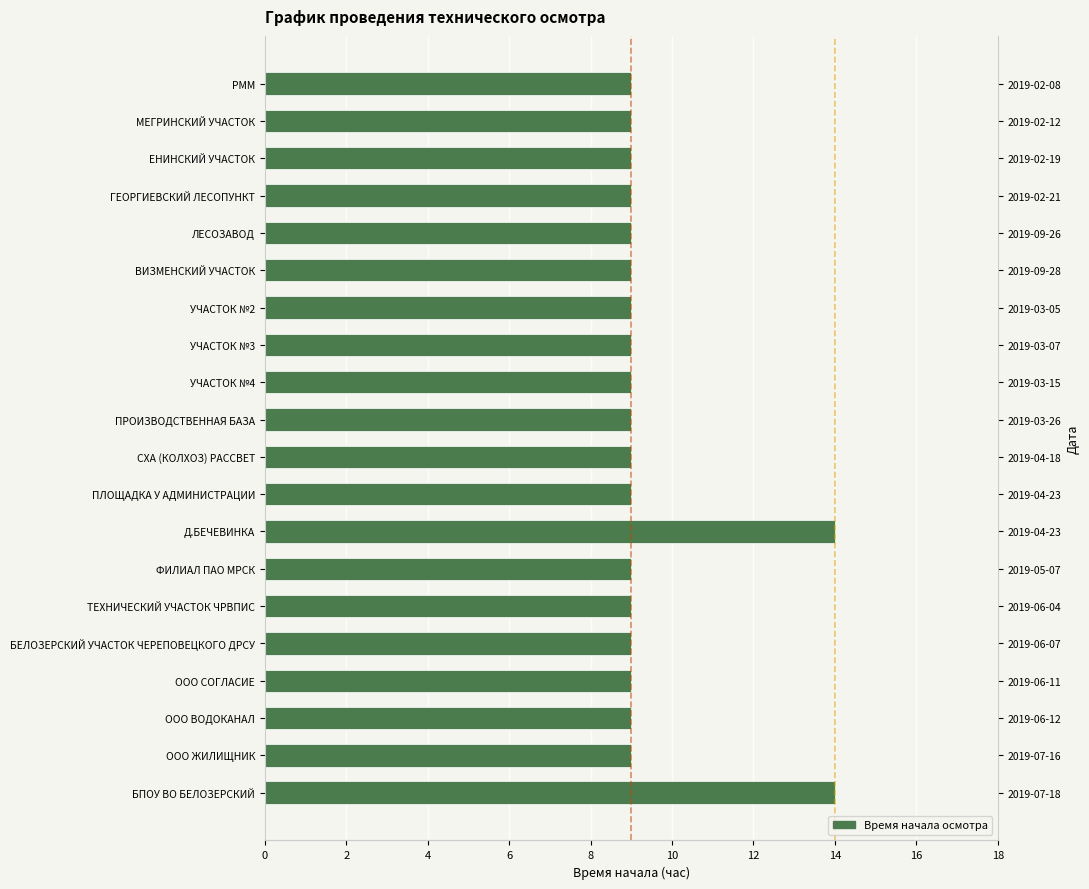

Is it true that the value at 8 is 9?

True